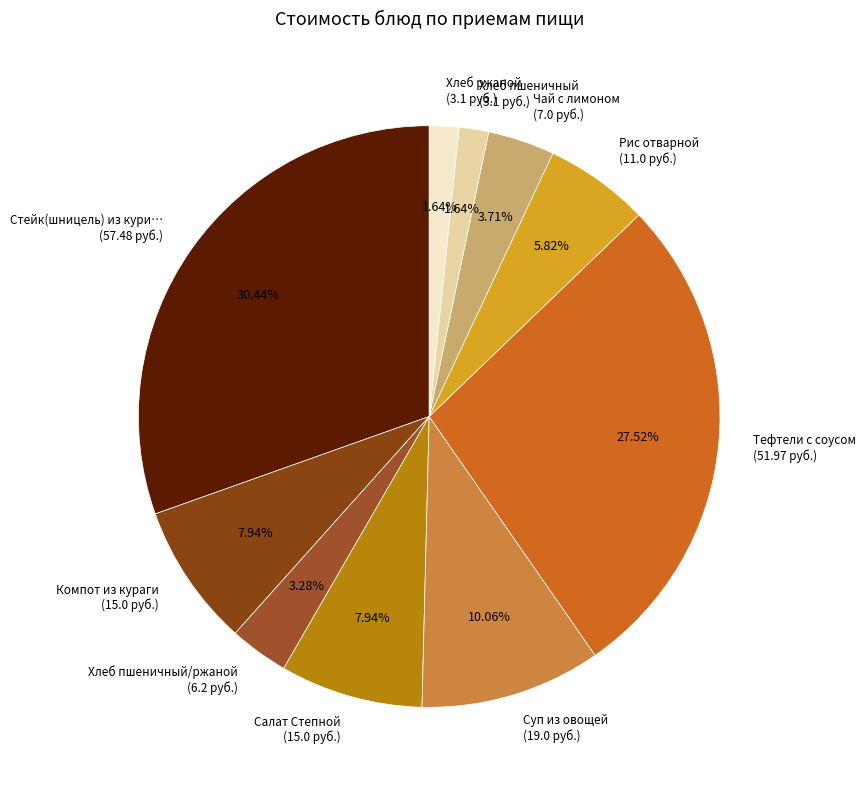

Which has a higher value, Тефтели с соусом (51.97 руб.) or Компот из кураги (15.0 руб.)?

Тефтели с соусом (51.97 руб.)